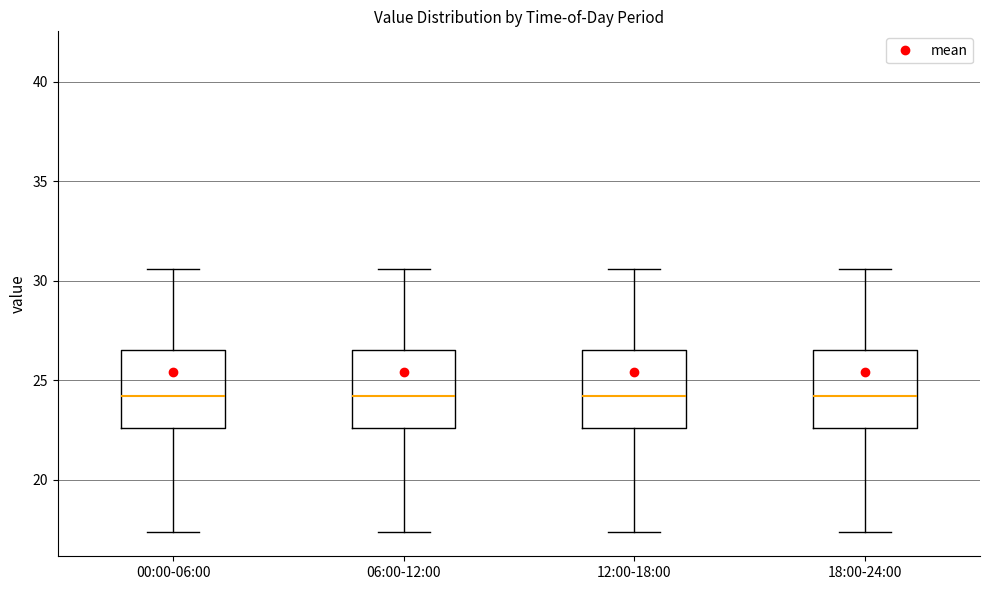

Reading left to right, read every box against the y-axis: the position of its median line, the range the box covers, and the ends of its whiskers. The values are not printed on the chart, so give them approximately, as read against the axis.

00:00-06:00: median 24.0, box 22.5 to 26.5, whiskers 17.5 to 30.5
06:00-12:00: median 24.0, box 22.5 to 26.5, whiskers 17.5 to 30.5
12:00-18:00: median 24.0, box 22.5 to 26.5, whiskers 17.5 to 30.5
18:00-24:00: median 24.0, box 22.5 to 26.5, whiskers 17.5 to 30.5